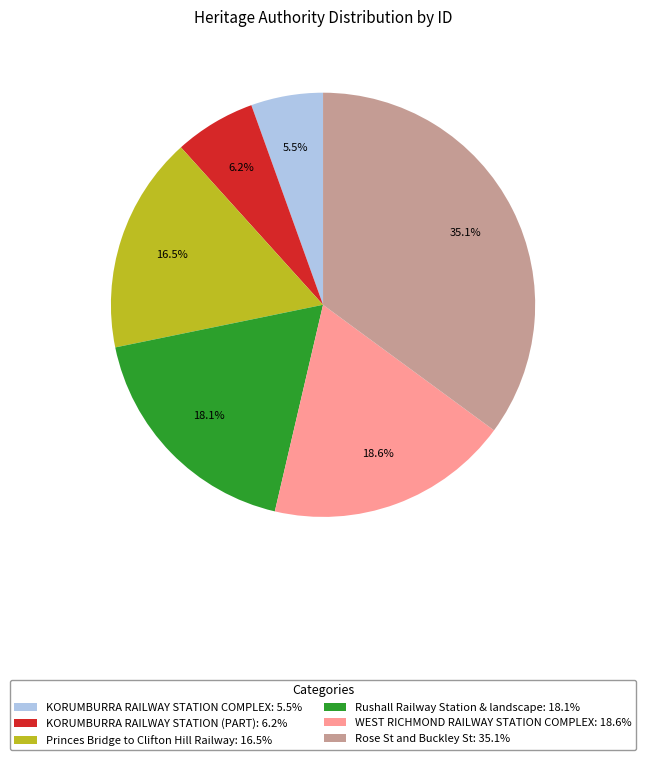

Which category has the smallest portion of the pie?

KORUMBURRA RAILWAY STATION COMPLEX